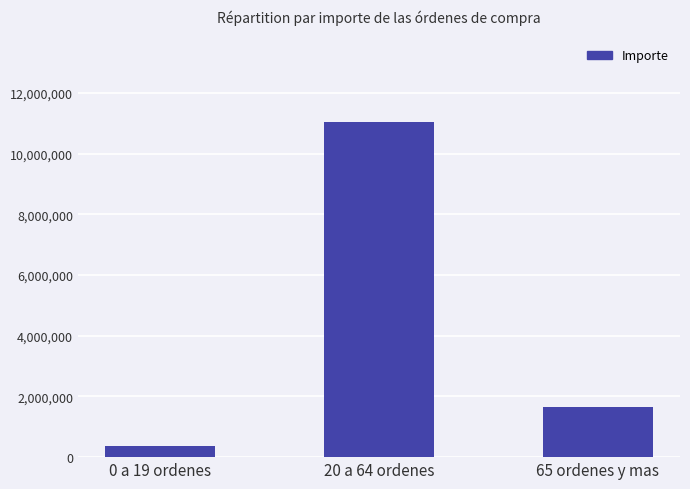

Reading left to right, extract all data points from this chart.

371206.1	11046606.2	1643100.0